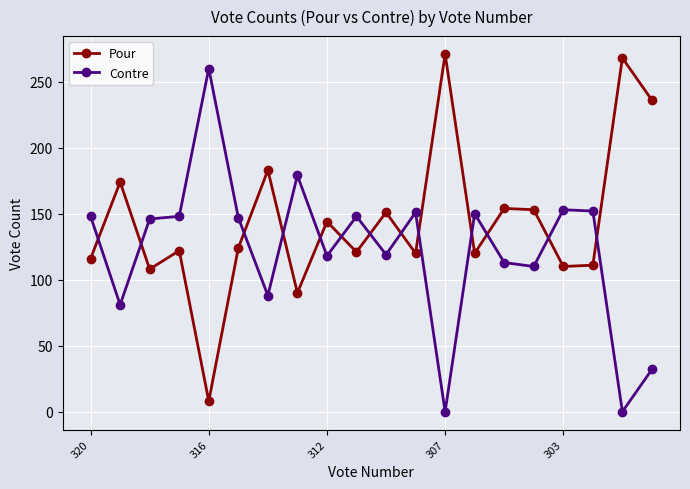

What is the minimum value for Pour?

8